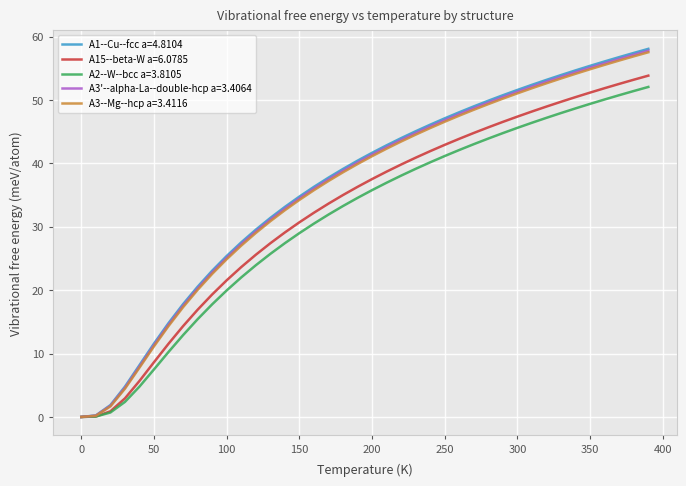

Which series has the widest spread of values?

A1--Cu--fcc a=4.8104